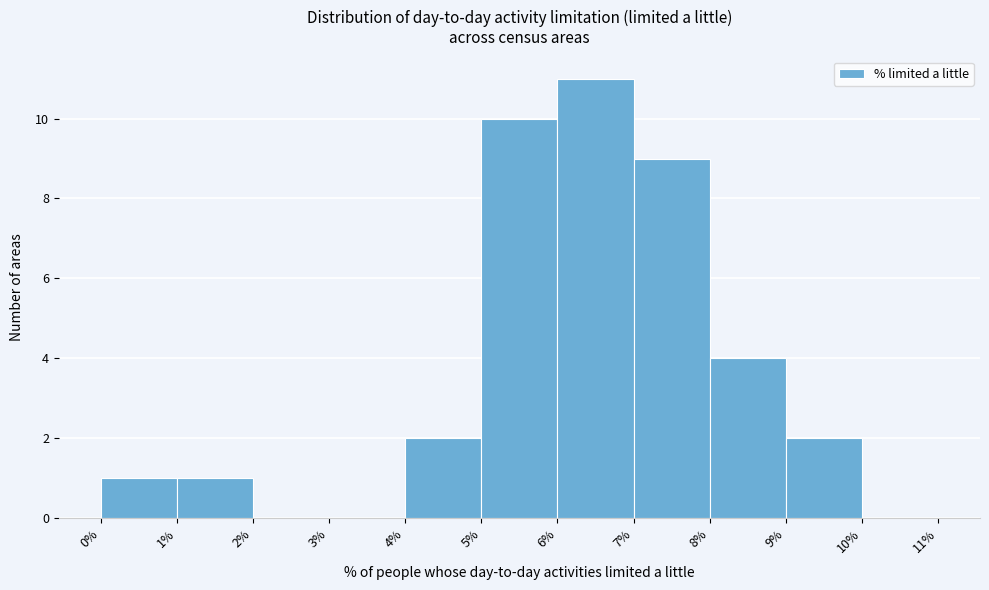

Reading left to right, transcribe this chart: for each bar, give the range it covers on the x-axis and its height. The values are not printed on the chart, so give them approximately, as read against the axis.

0% to 1%: 1
1% to 2%: 1
2% to 3%: 0
3% to 4%: 0
4% to 5%: 2
5% to 6%: 10
6% to 7%: 11
7% to 8%: 9
8% to 9%: 4
9% to 10%: 2
10% to 11%: 0